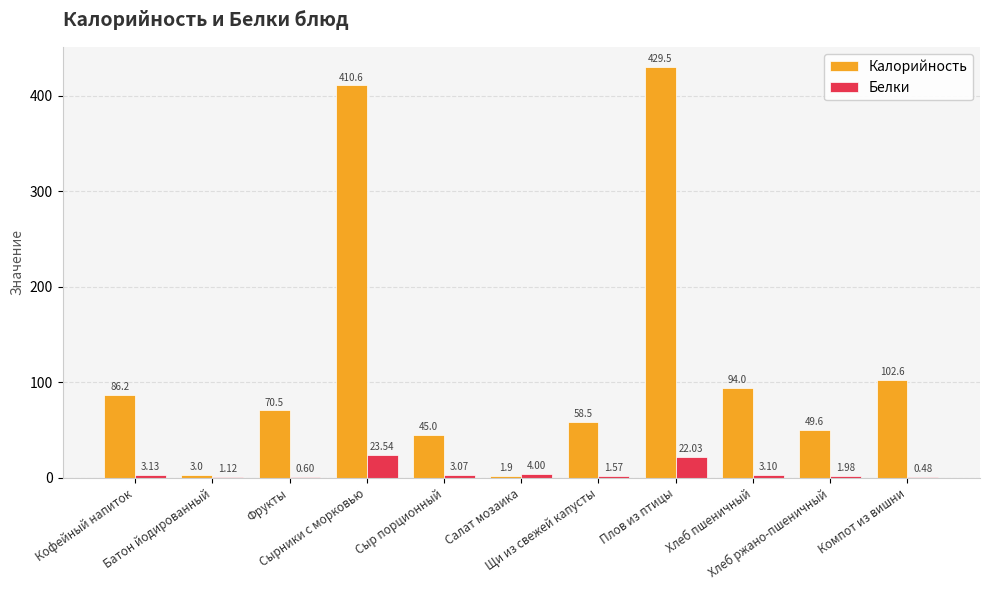

What is the total value across all series at Хлеб пшеничный?

97.1